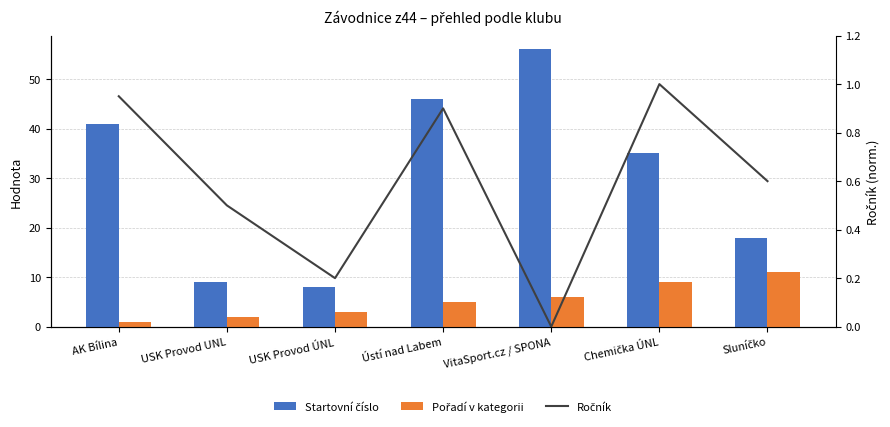

Reading left to right, extract all data points from this chart.

Startovní číslo: 41.0	9.0	8.0	46.0	56.0	35.0	18.0
Pořadí v kategorii: 1.0	2.0	3.0	5.0	6.0	9.0	11.0
Ročník: 0.9	0.5	0.2	0.9	0.0	1.0	0.6